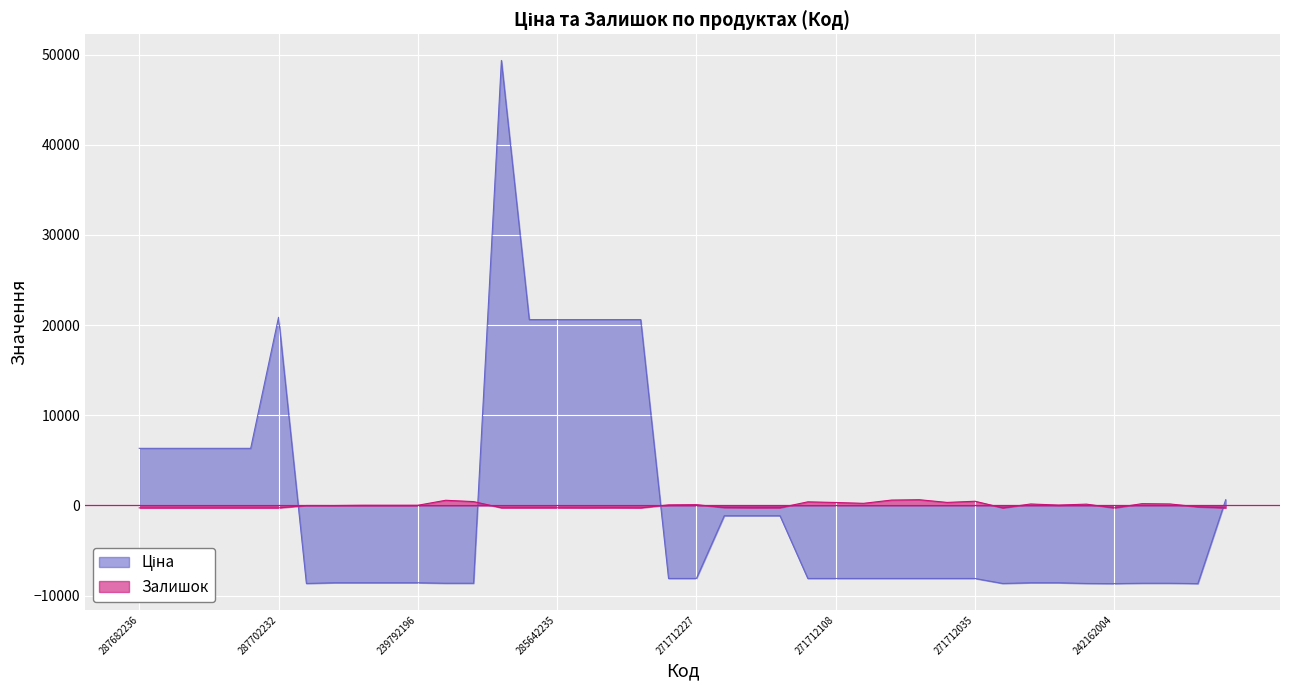

What are all the series names shown in the legend?

Ціна, Залишок